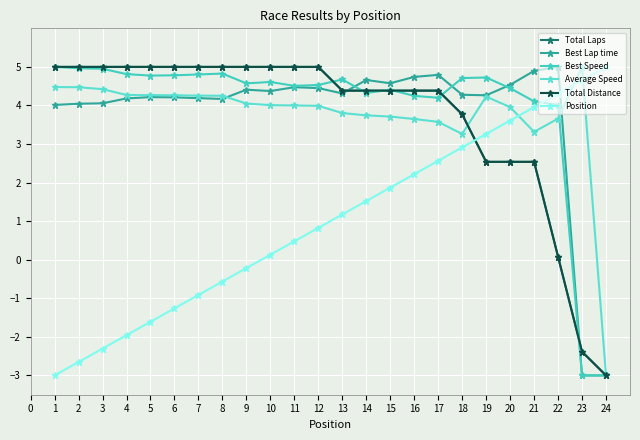

Does the chart have visible grid lines?

Yes